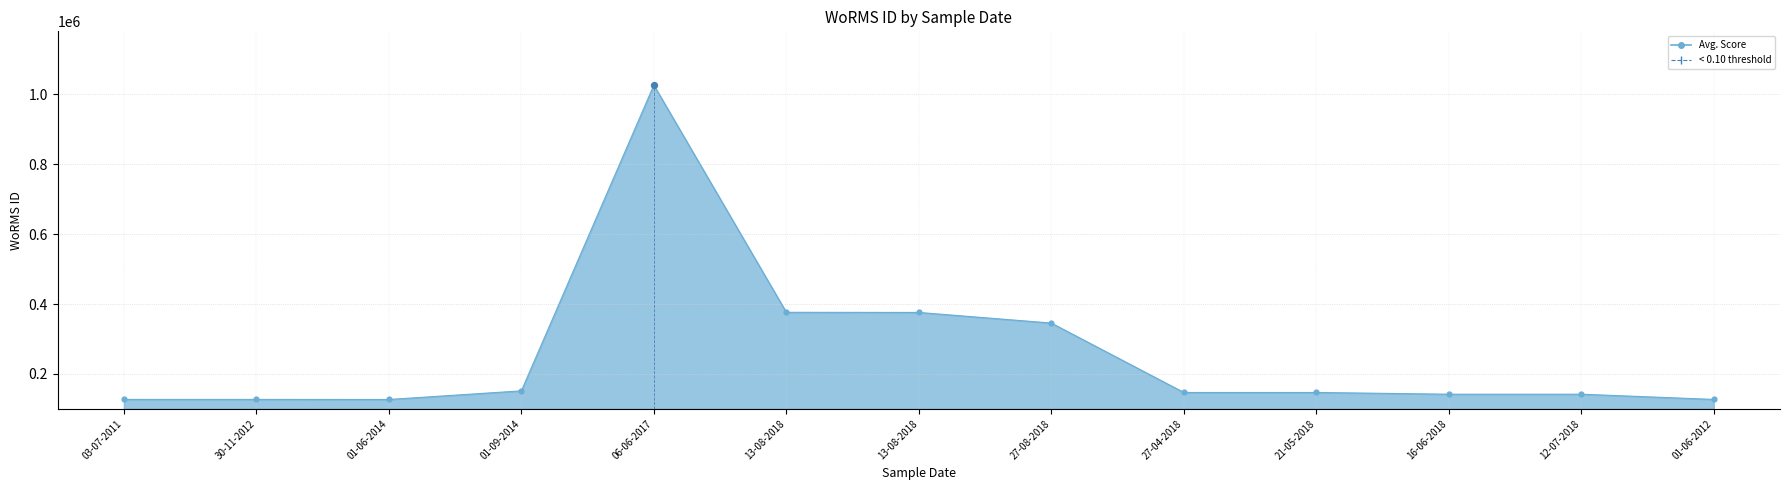

What is the change in value from 01-09-2014 to 12-07-2018?

-9616